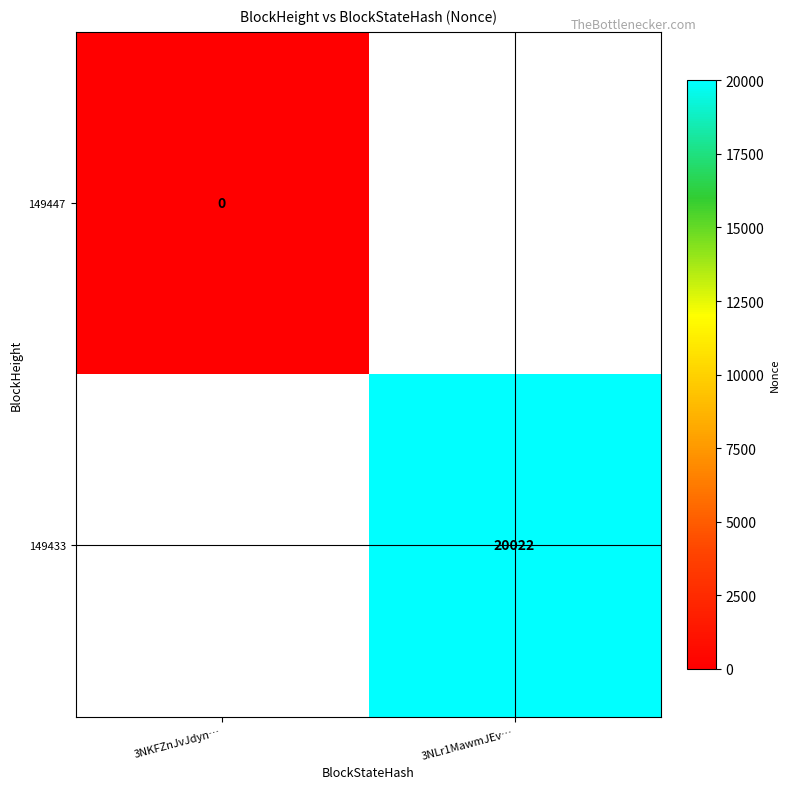

Is the value of 149447 at 3NKFZnJvJdyn… greater than the value of 149433 at 3NLr1MawmJEv…?

No